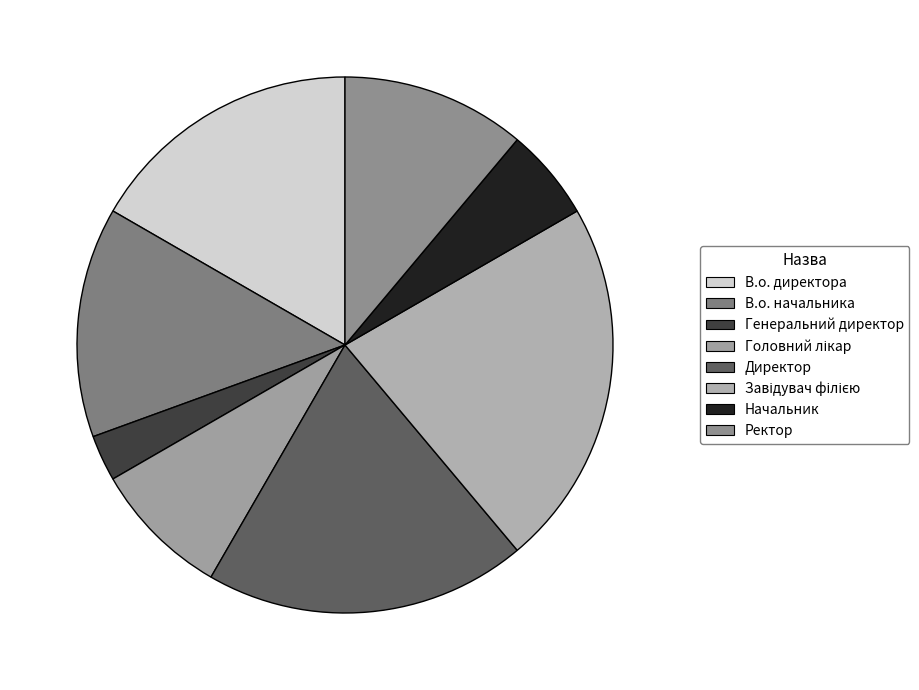

The Завідувач філією slice represents 22% of the pie. True or false?

True